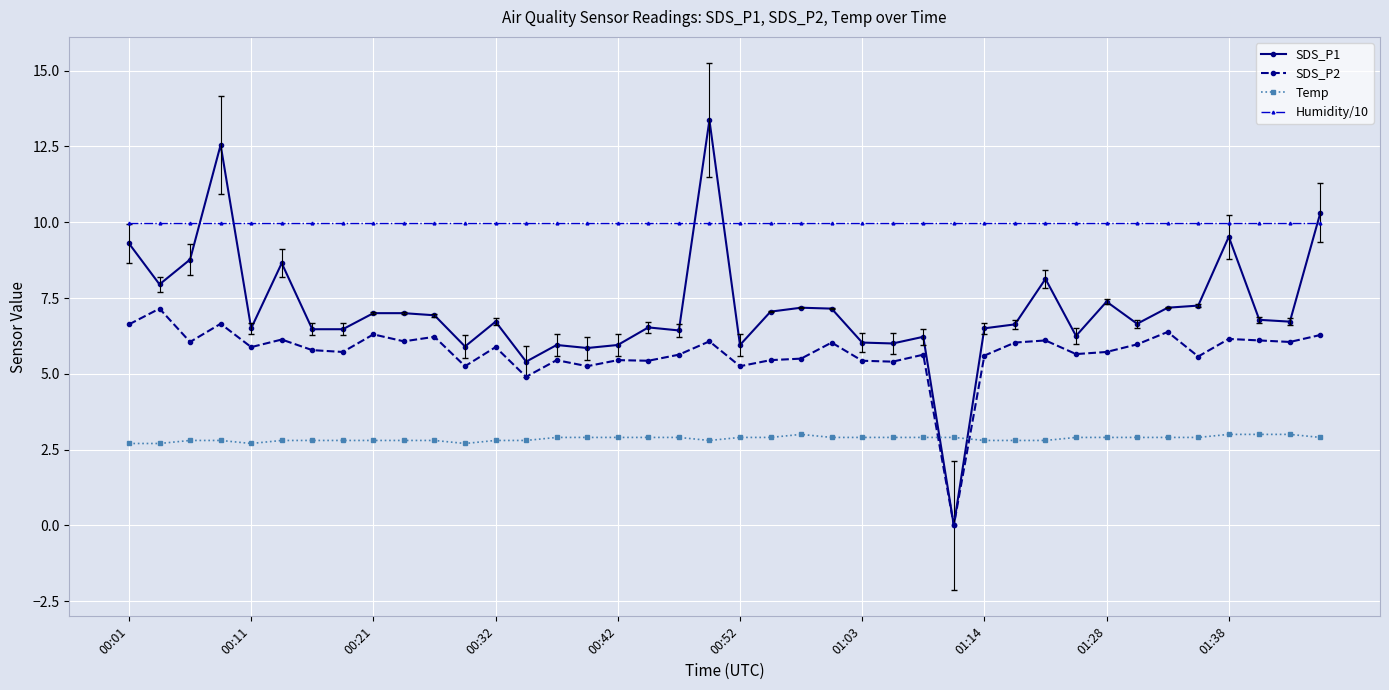

Rank the series by their maximum value, from lowest to highest.

Temp, SDS_P2, Humidity/10, SDS_P1